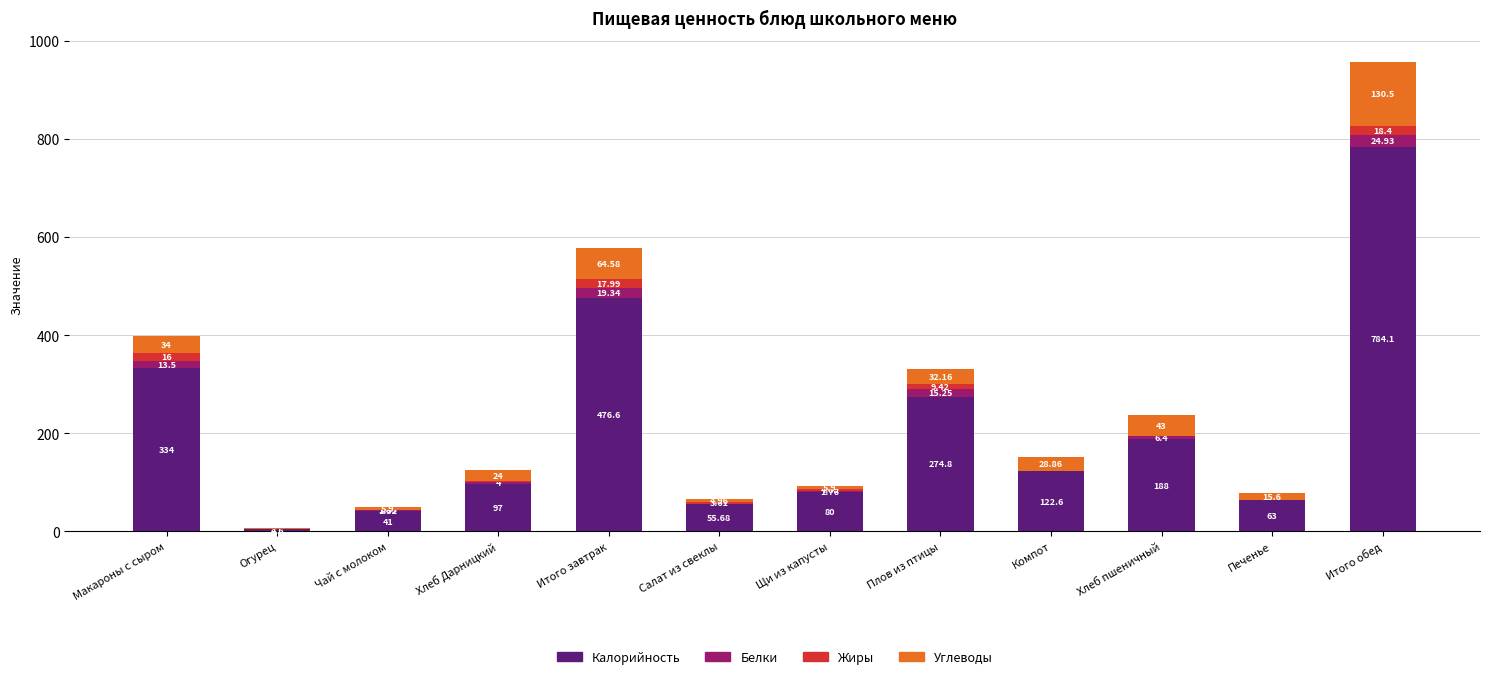

At which category is the sum across all series the highest?

Итого обед